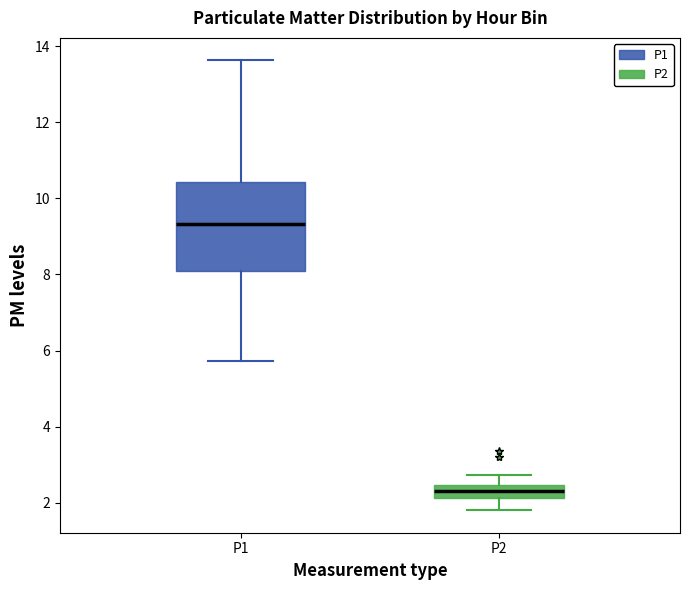

Which box is the tallest, from its lower edge to its upper edge?

P1